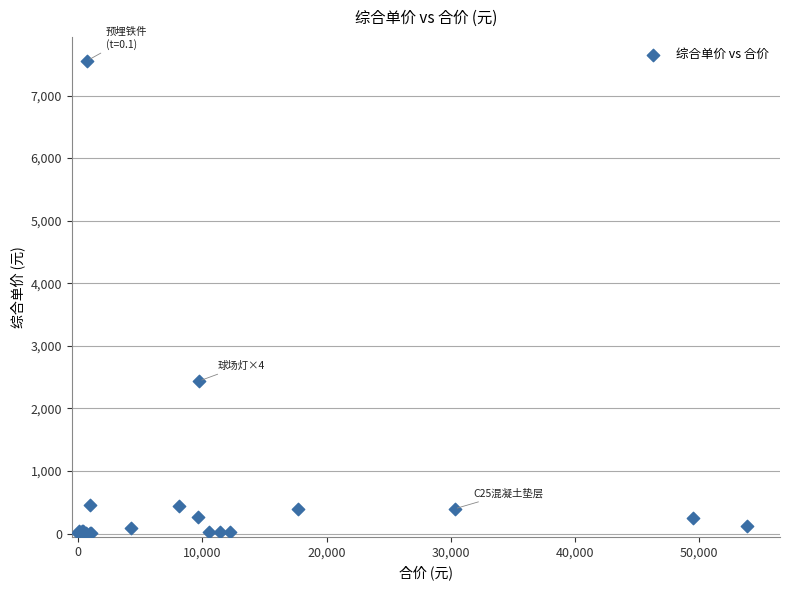

What Y value in the scatter plot is closest to 3780?

2438.5